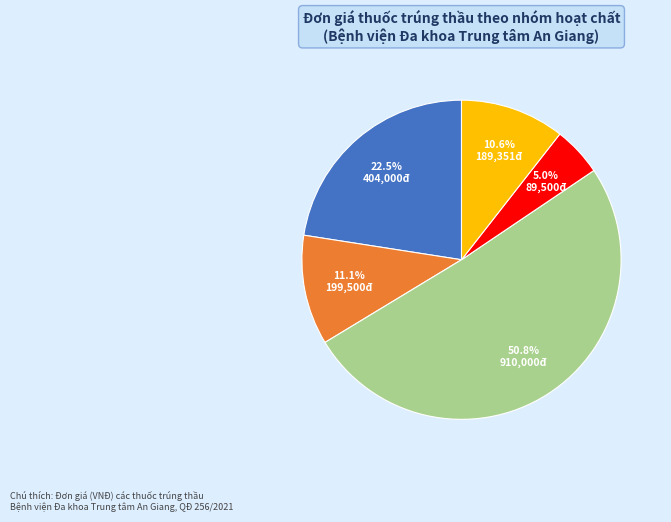

Does any single category account for the majority?

Yes